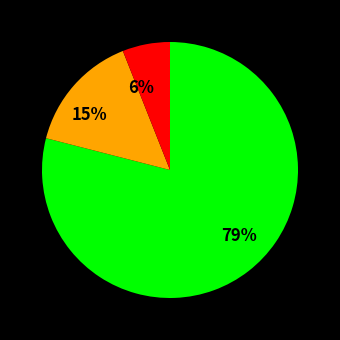

Count the number of slices in the pie.

3